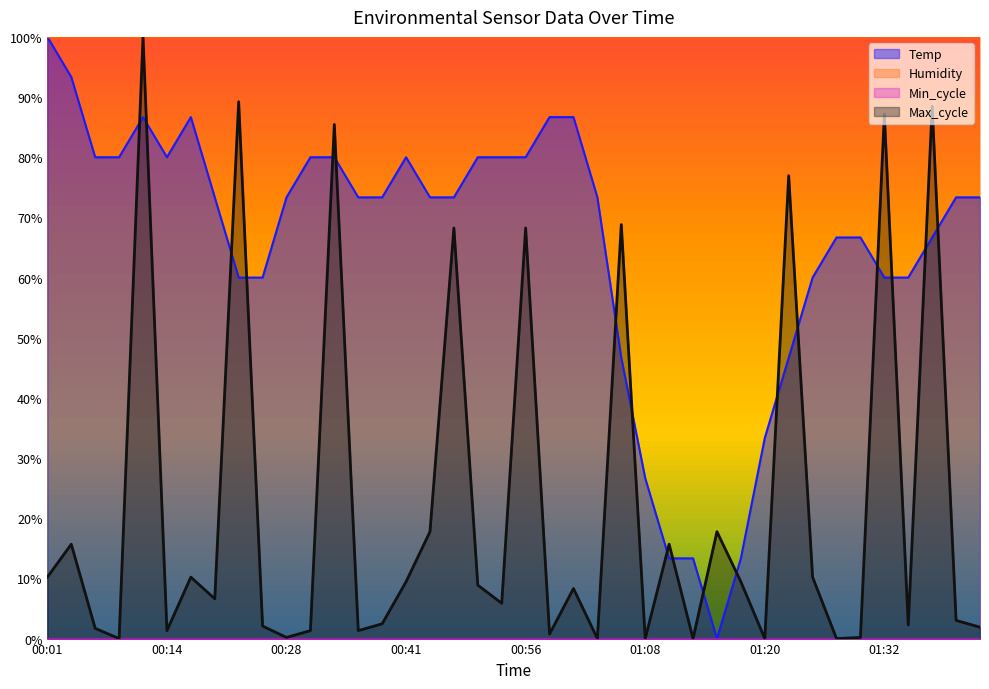

What is the label of the 5th point from the right?

01:32